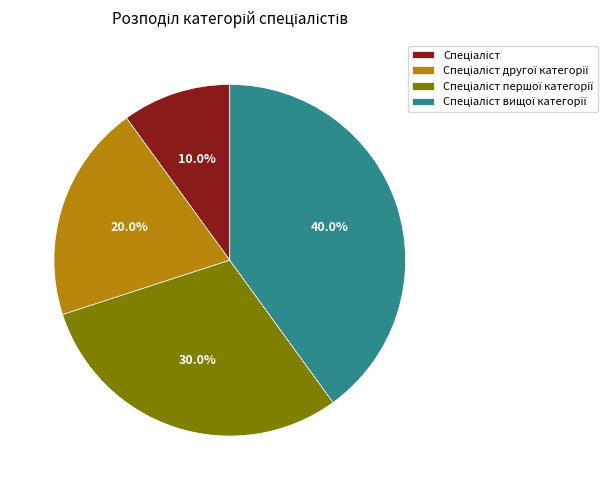

Is there a majority slice in this chart?

No